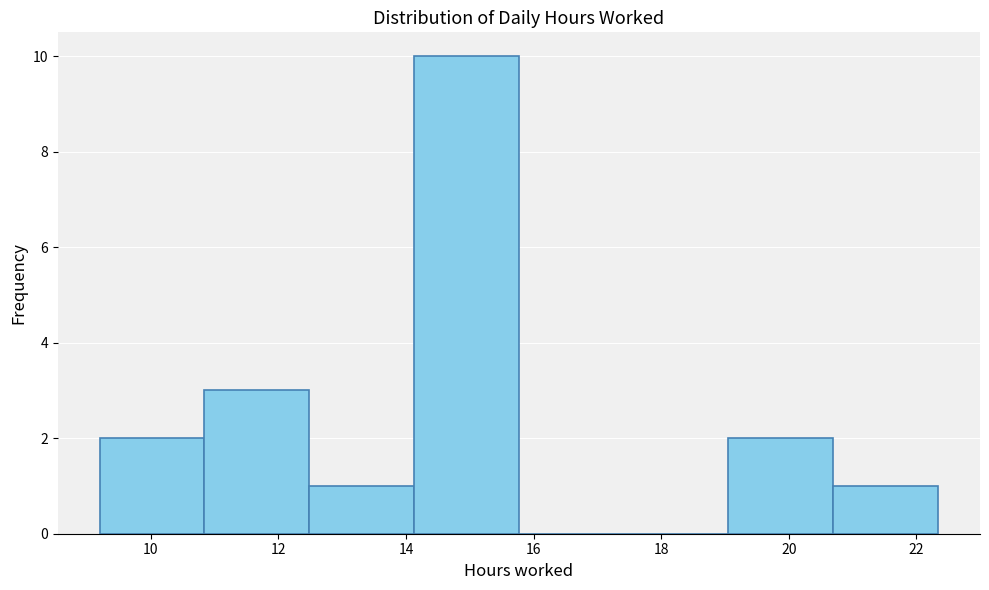

Reading left to right, list every bar in this chart as the range it spans on the x-axis followed by its height. Neither the bar edges nor the heights are printed on the chart, so give them approximately, as read against the axes.

9.2 to 10.8: 2
10.8 to 12.4: 3
12.4 to 14.2: 1
14.2 to 15.8: 10
15.8 to 17.4: 0
17.4 to 19.0: 0
19.0 to 20.6: 2
20.6 to 22.4: 1